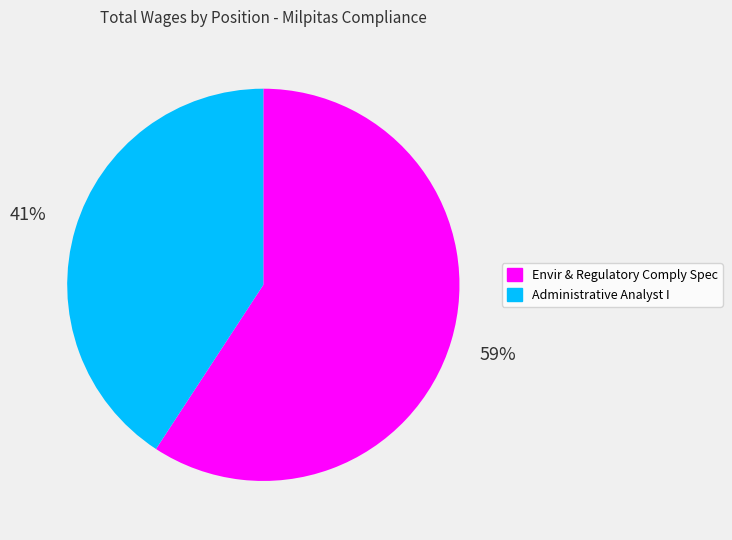

To the nearest percent, what is the difference between the Envir & Regulatory Comply Spec and Administrative Analyst I slice percentages?

18%